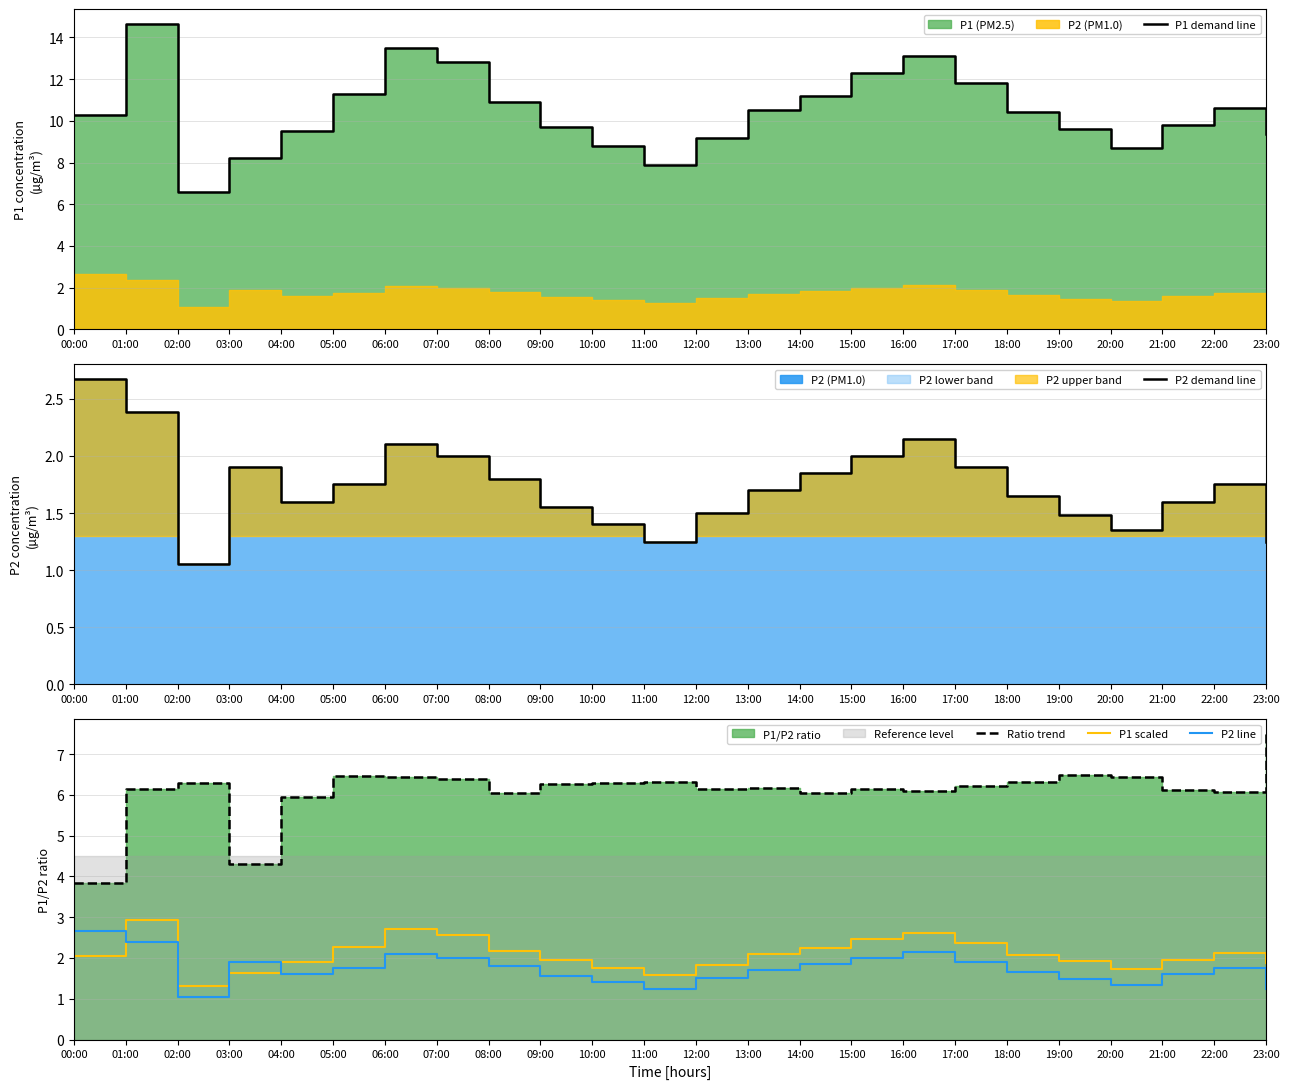

The value of P1 scaled at 07:00 is 2.6. True or false?

True